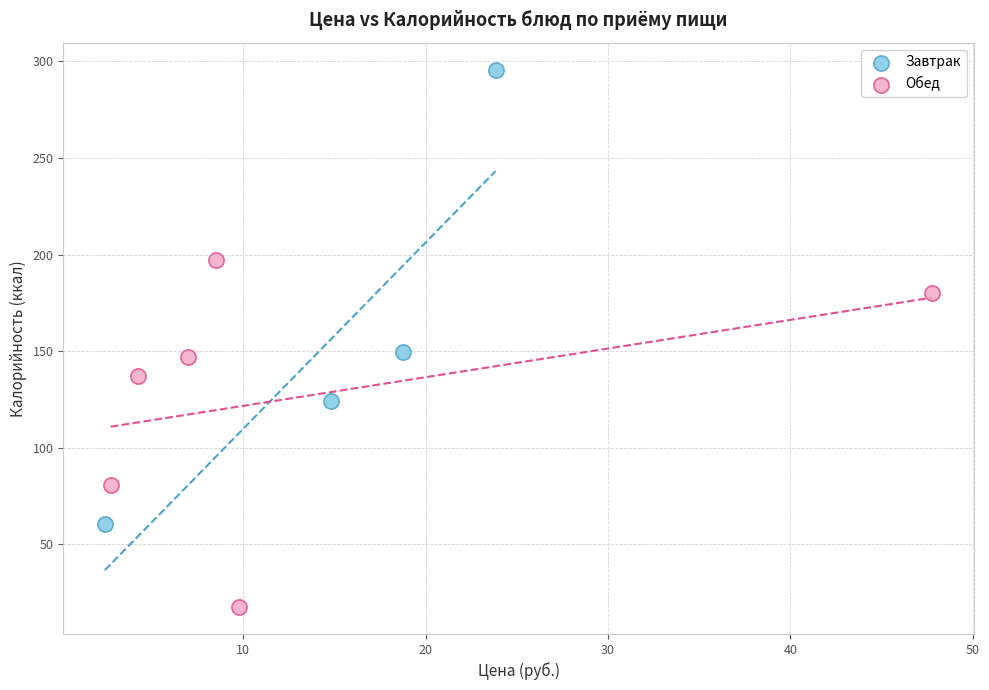

What are all the series names shown in the legend?

Завтрак, Обед